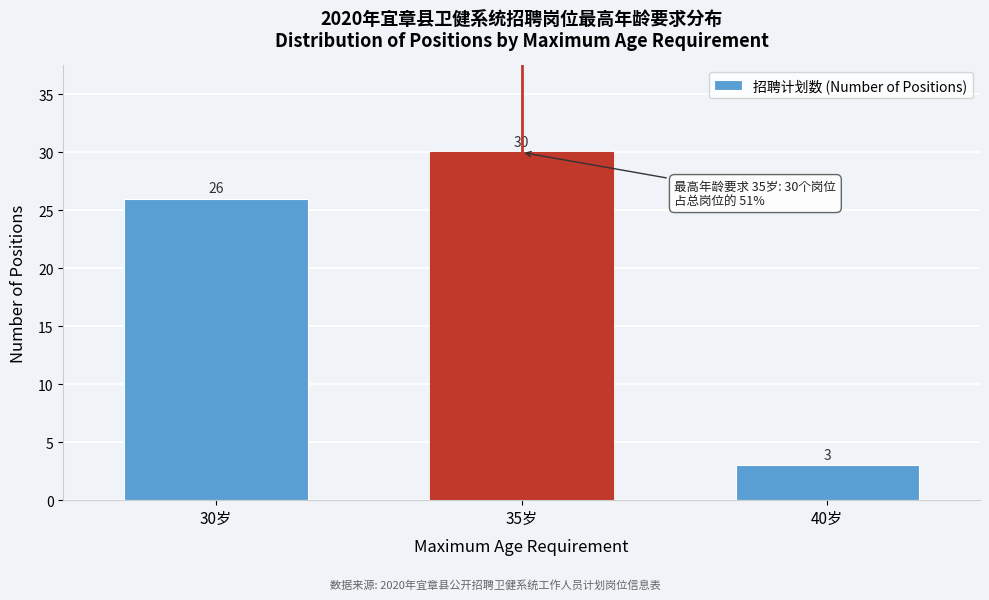

Reading left to right, extract all data points from this chart.

30岁=26	35岁=30	40岁=3